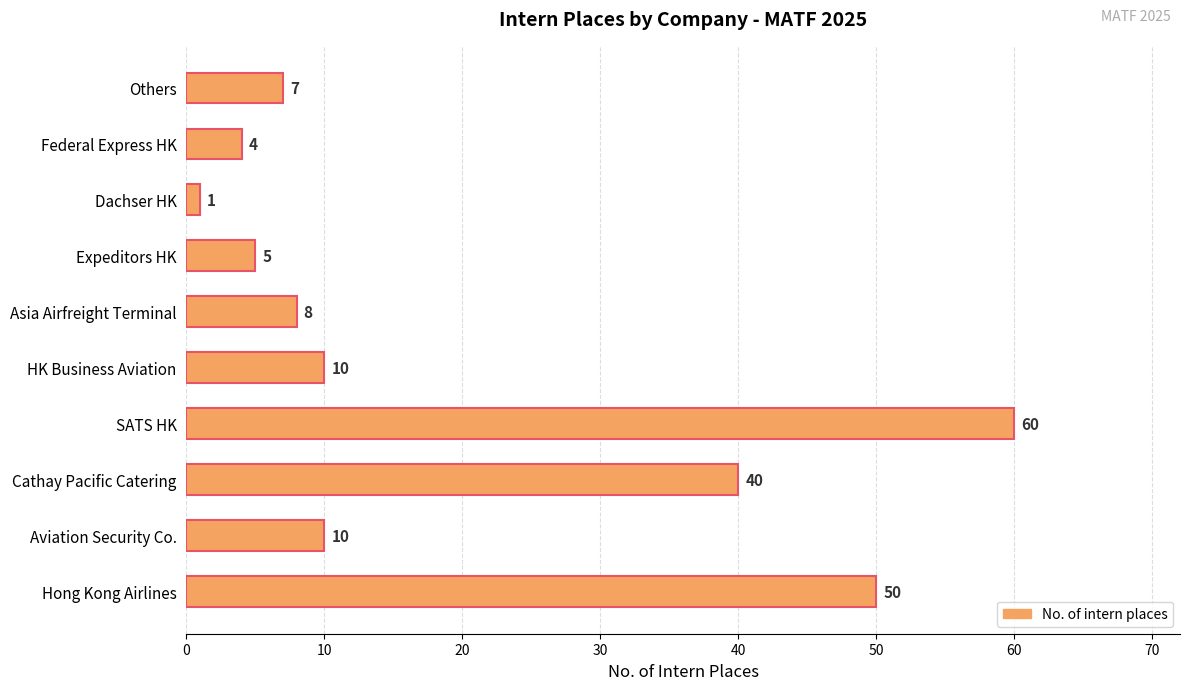

How many categories are shown in the chart?

10